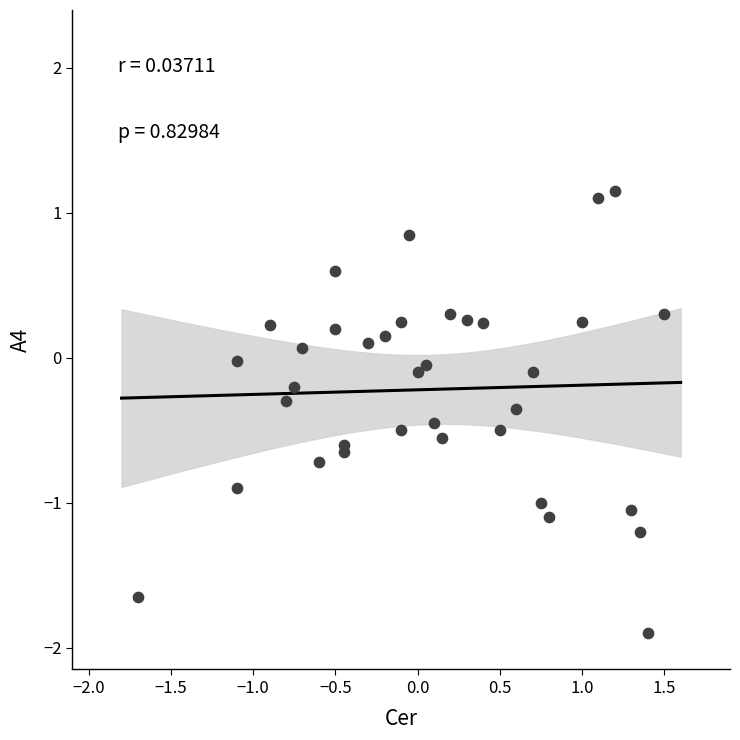

What is the range of X values (max minus min)?

3.2